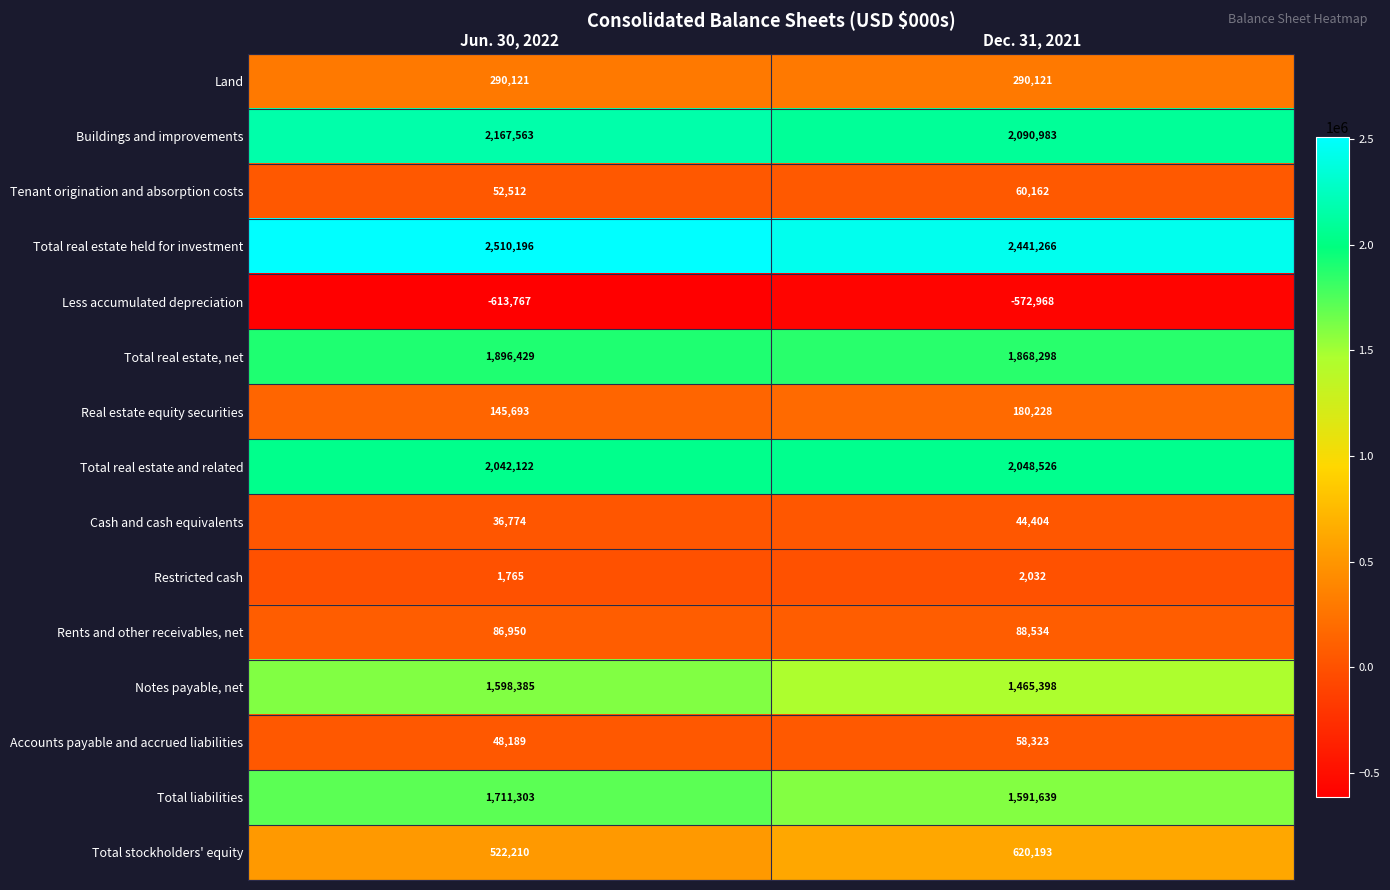

How many categories are shown in the chart?

2